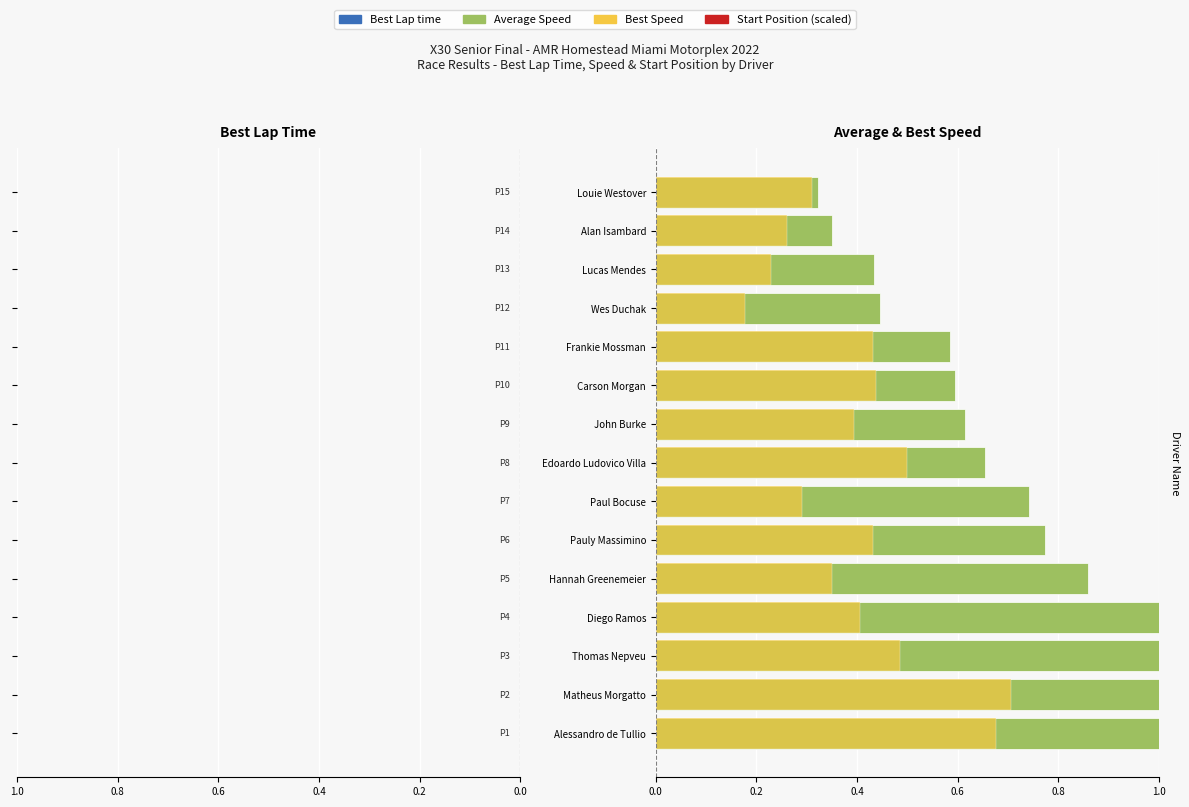

What is the average value of the Best Speed series?

0.4